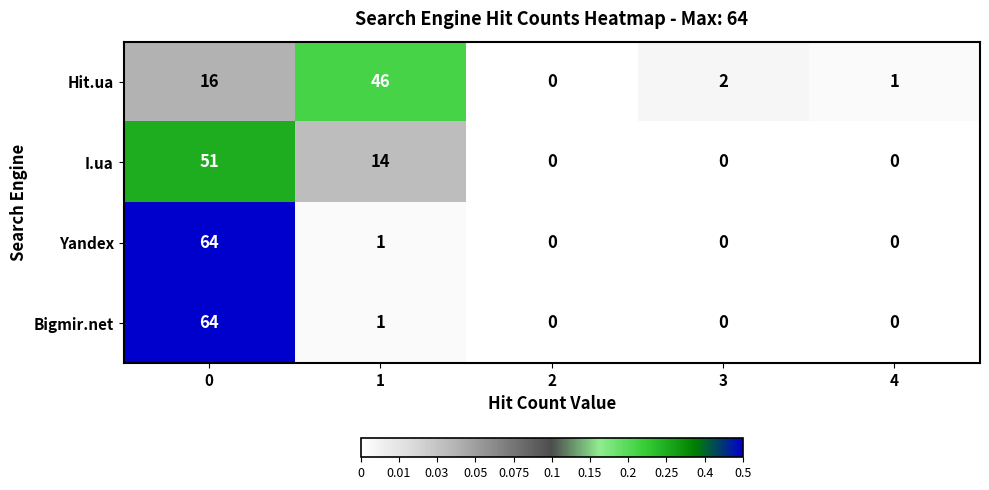

Reading right to left, what are all the values shown in this chart?

Hit.ua: 1	2	0	46	16
I.ua: 0	0	0	14	51
Yandex: 0	0	0	1	64
Bigmir.net: 0	0	0	1	64